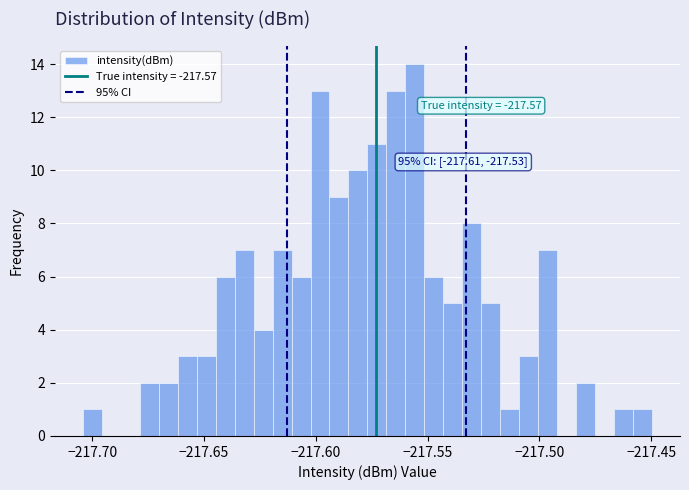

Around what value on the x-axis is the tallest bar? Give the approximate position of its centre, as read against the axis.

-217.555